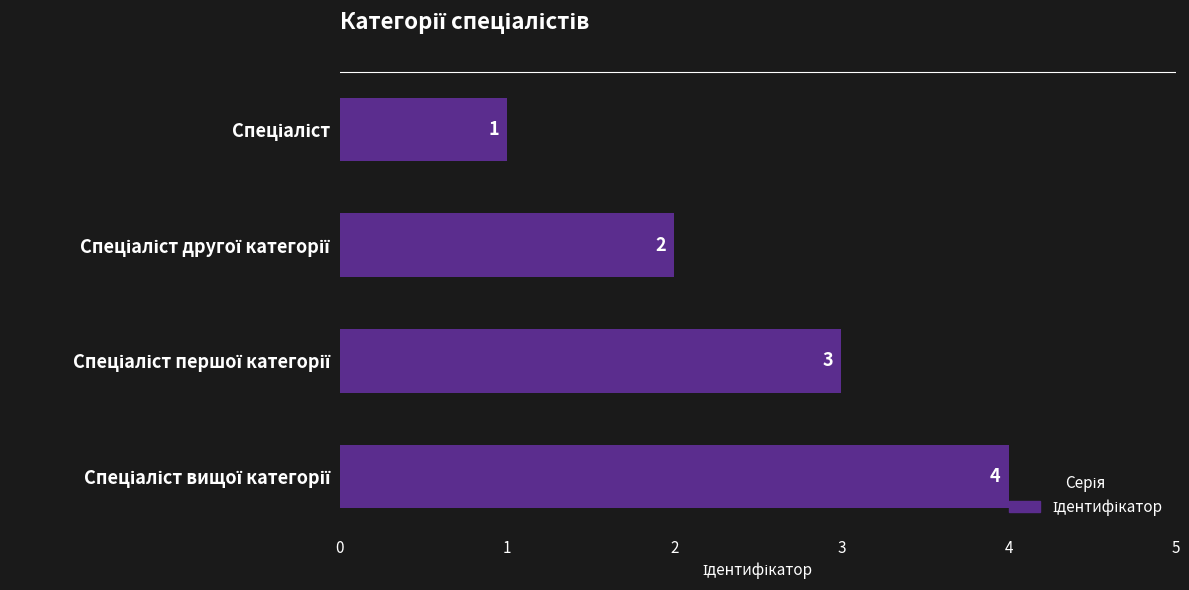

What is the greatest value displayed?

4